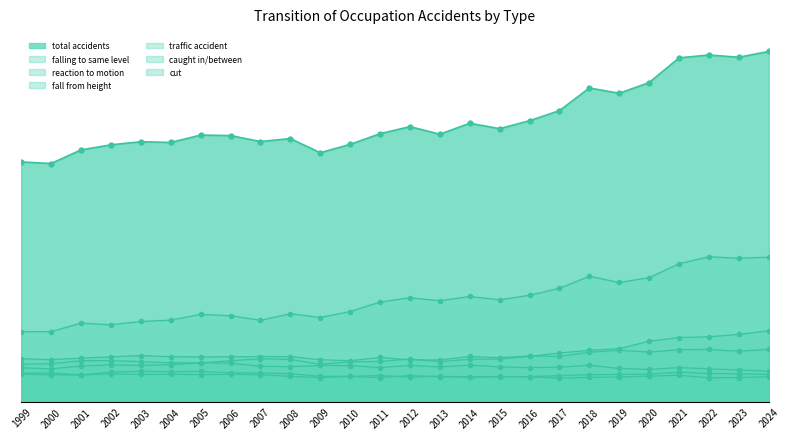

True or false: cut and fall from height intersect in this chart.

False